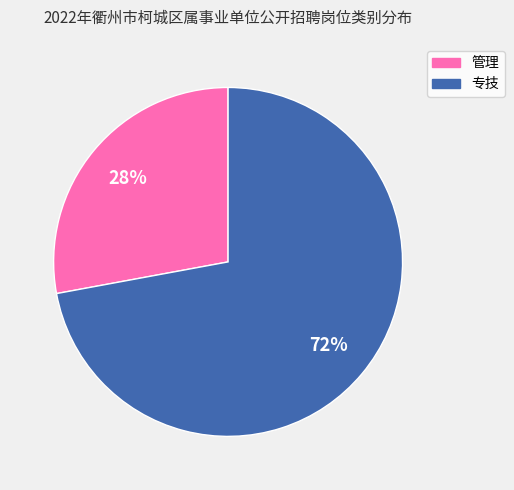

Combined, do 专技 and 管理 account for over 50%?

Yes